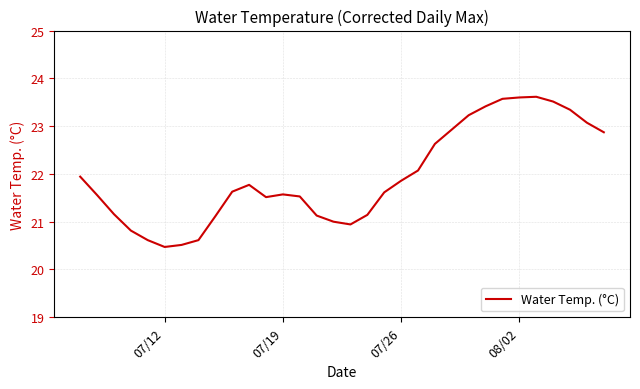

Is this an area chart (filled region under the line)?

No